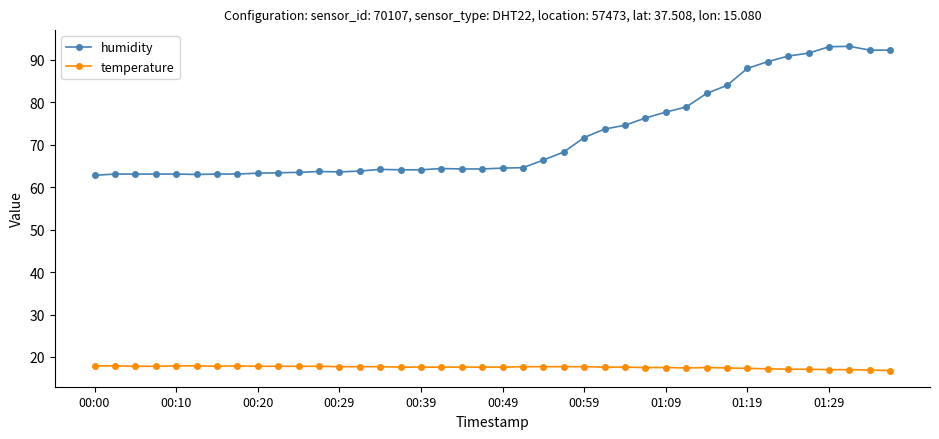

List the series in order of their peak value, lowest first.

temperature, humidity